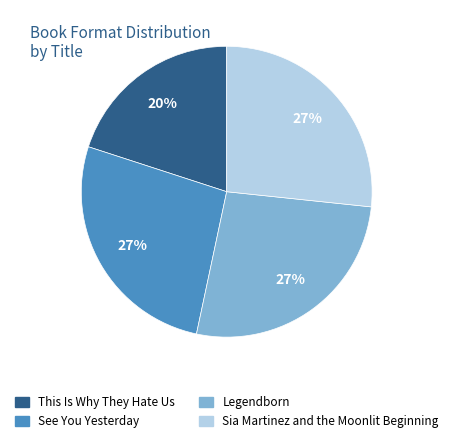

How many segments does this pie chart have?

4